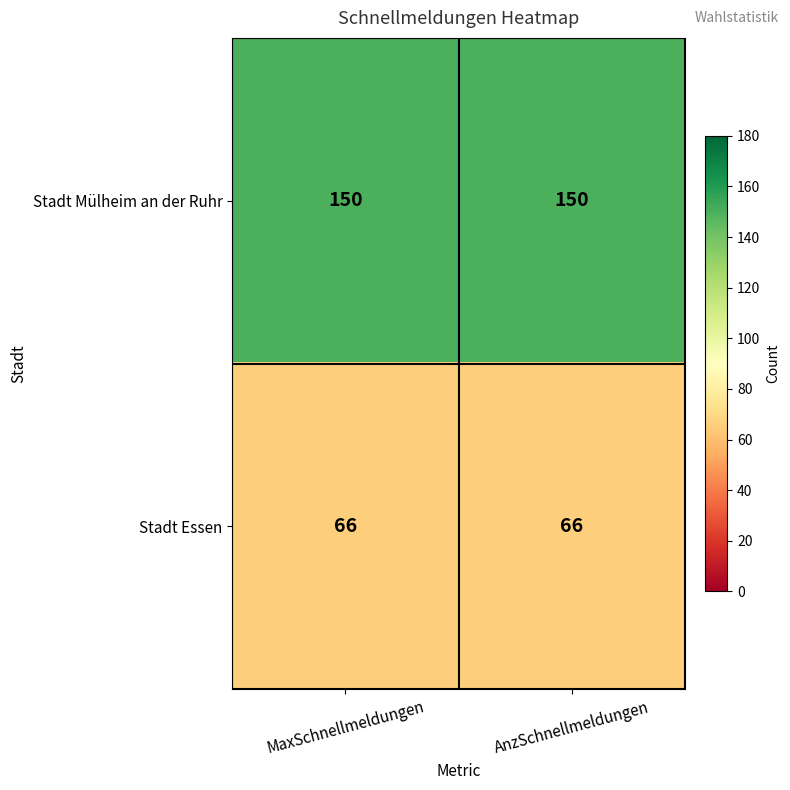

What is the total value across all series at MaxSchnellmeldungen?

216